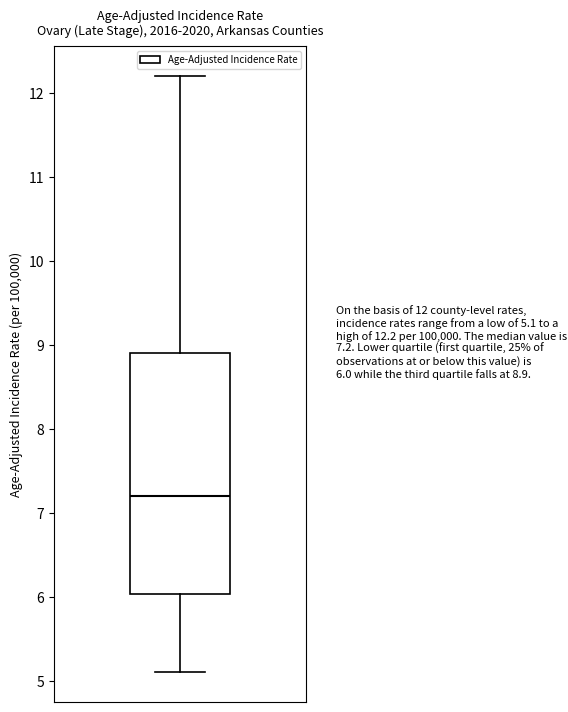

Where does the upper whisker of the box end on the y-axis? The values are not printed on the chart, so give them approximately, as read against the axis.

12.2